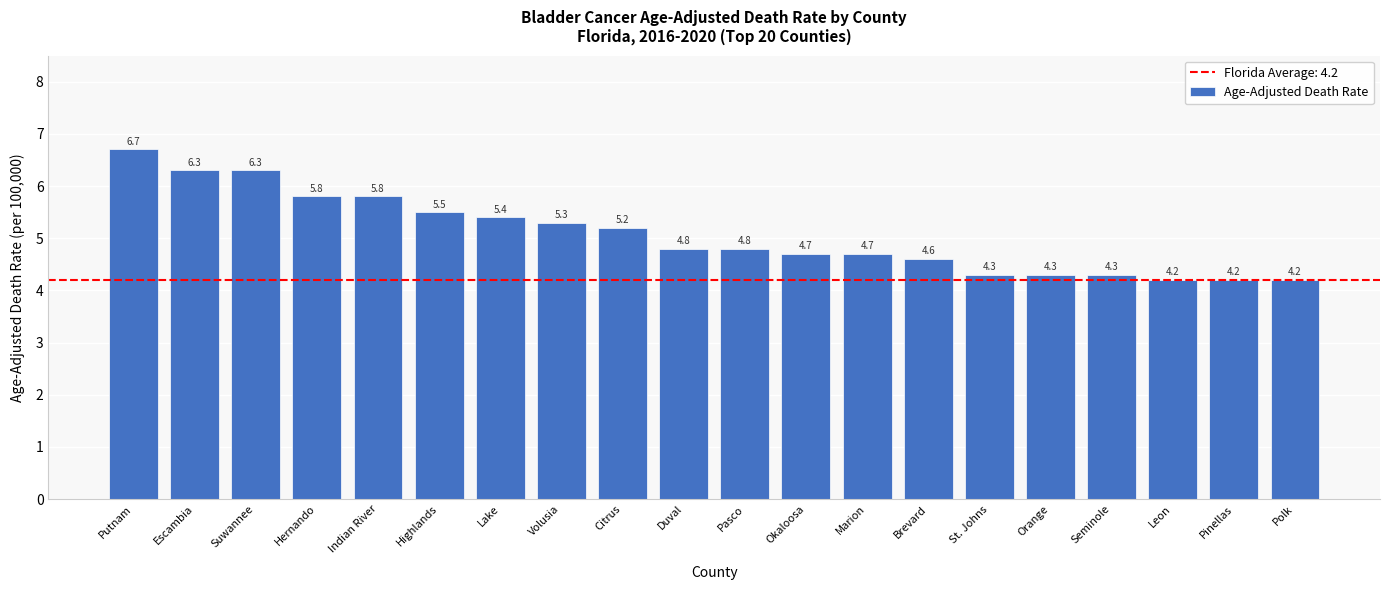

The value at Polk is 2.1. True or false?

False